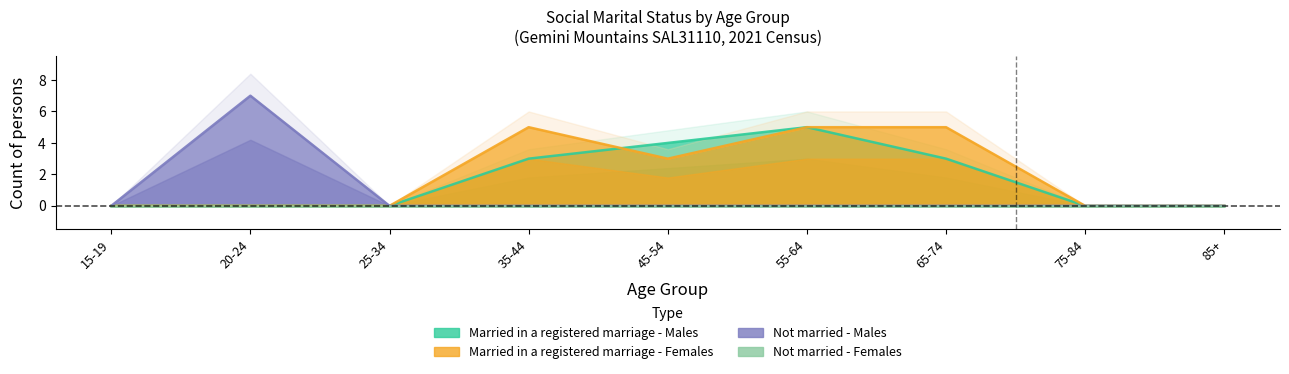

In Married in a registered marriage - Males, how many points are higher than both neighbors (excluding endpoints)?

1